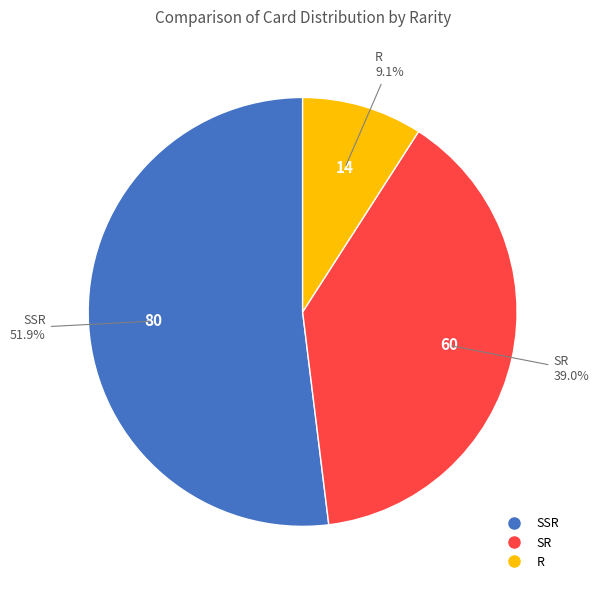

Count the number of slices in the pie.

3